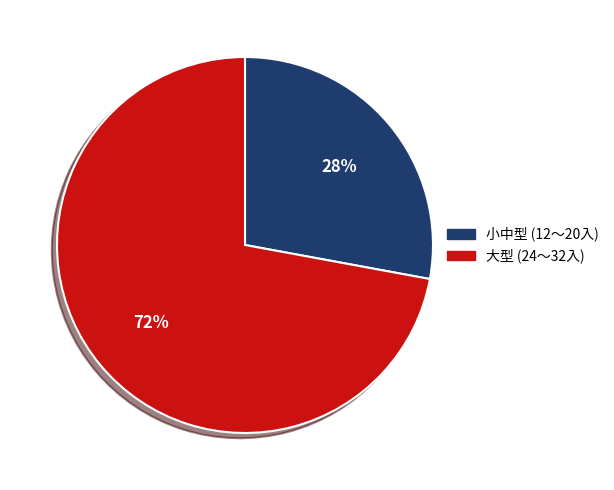

What is the largest slice in the pie chart?

大型 (24～32入)